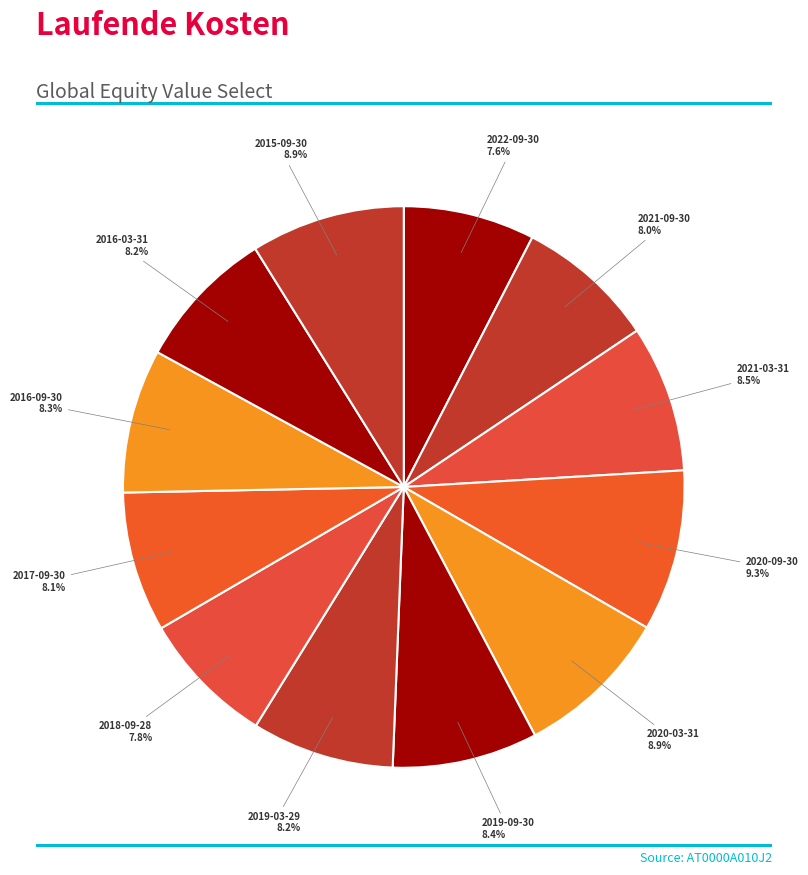

Count the number of slices in the pie.

12